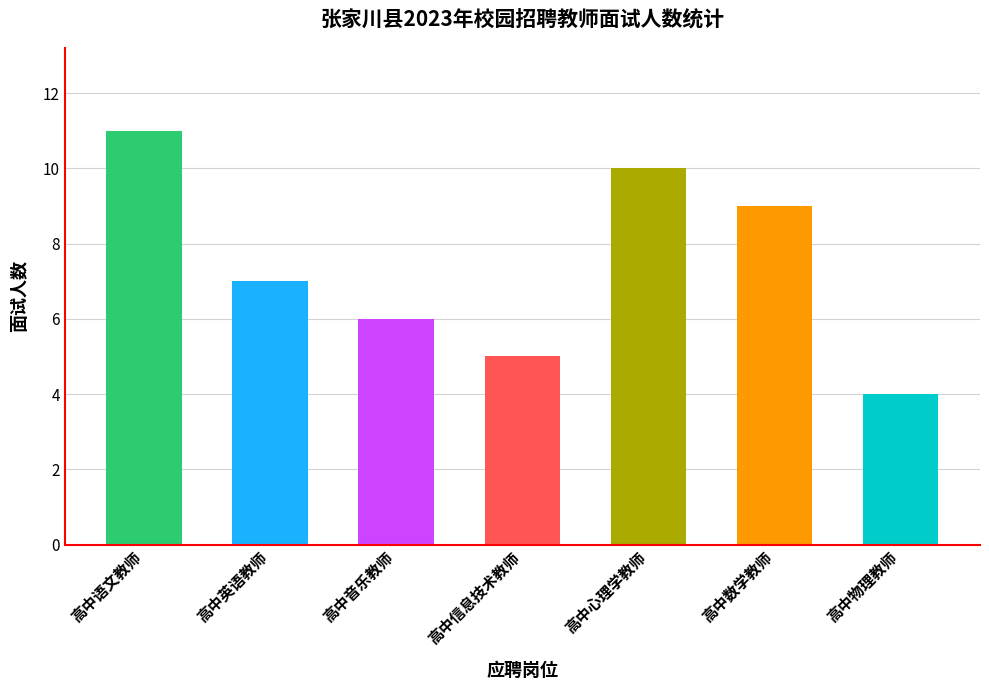

Reading left to right, list all the values displayed in this chart.

11	7	6	5	10	9	4